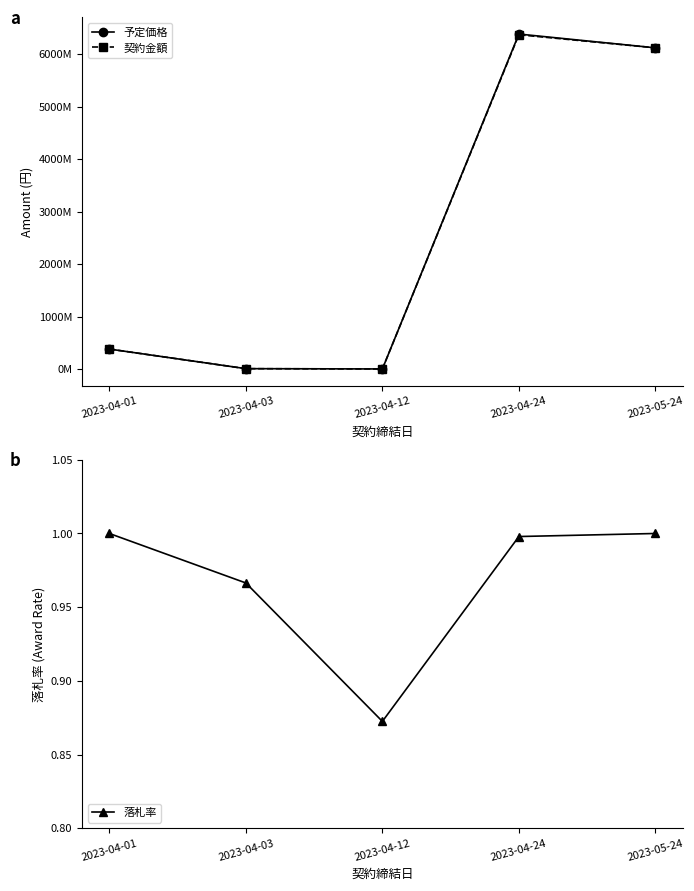

What is the difference between the second highest and second lowest values in the 契約金額 series?

6112254938.0